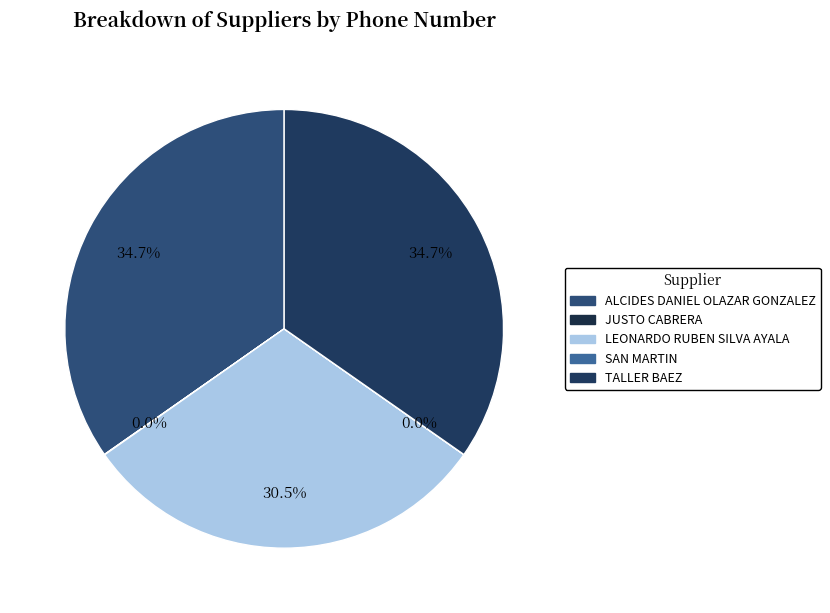

Is the sum of ALCIDES DANIEL OLAZAR GONZALEZ and TALLER BAEZ greater than half?

Yes